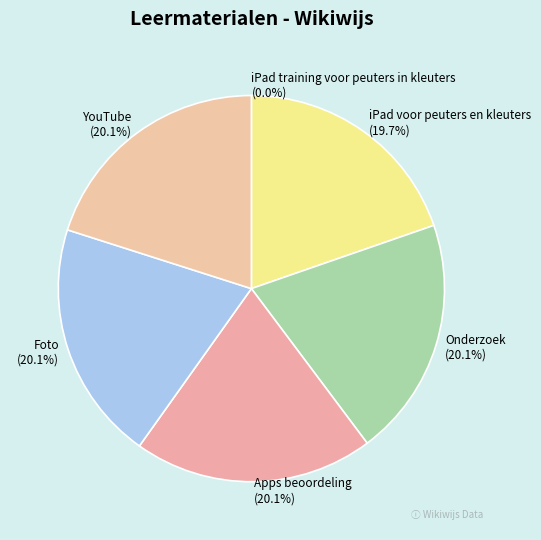

Combined, what portion of the pie is YouTube and iPad voor peuters en kleuters?

39.8%